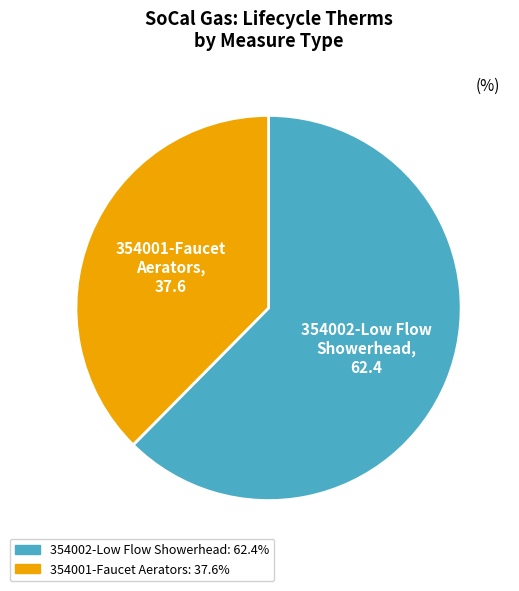

Does any single category account for the majority?

Yes